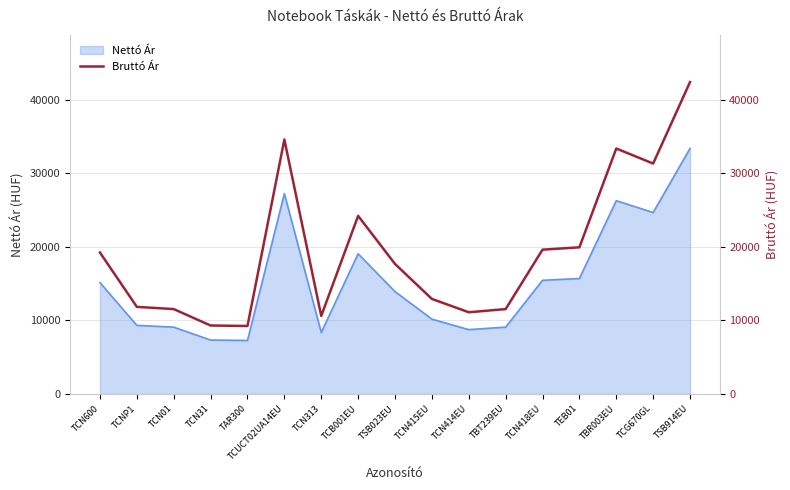

List the labels in order of value, largest first.

TSB914EU, TCUCT02UA14EU, TBR003EU, TCG670GL, TCB001EU, TEB01, TCN418EU, TCN600, TSB023EU, TCN415EU, TCNP1, TCN01, TBT239EU, TCN414EU, TCN313, TCN31, TAR300